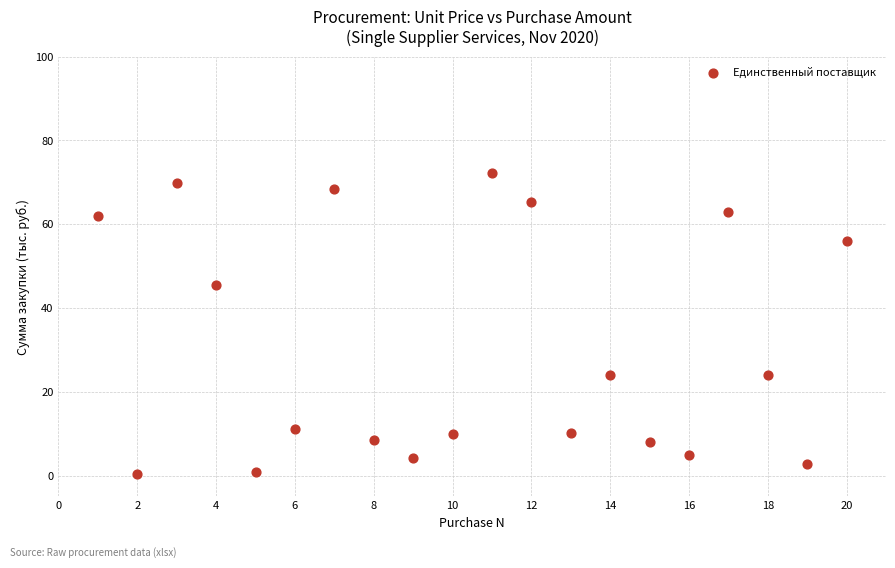

What Y value in the scatter plot is closest to 36?

45.6